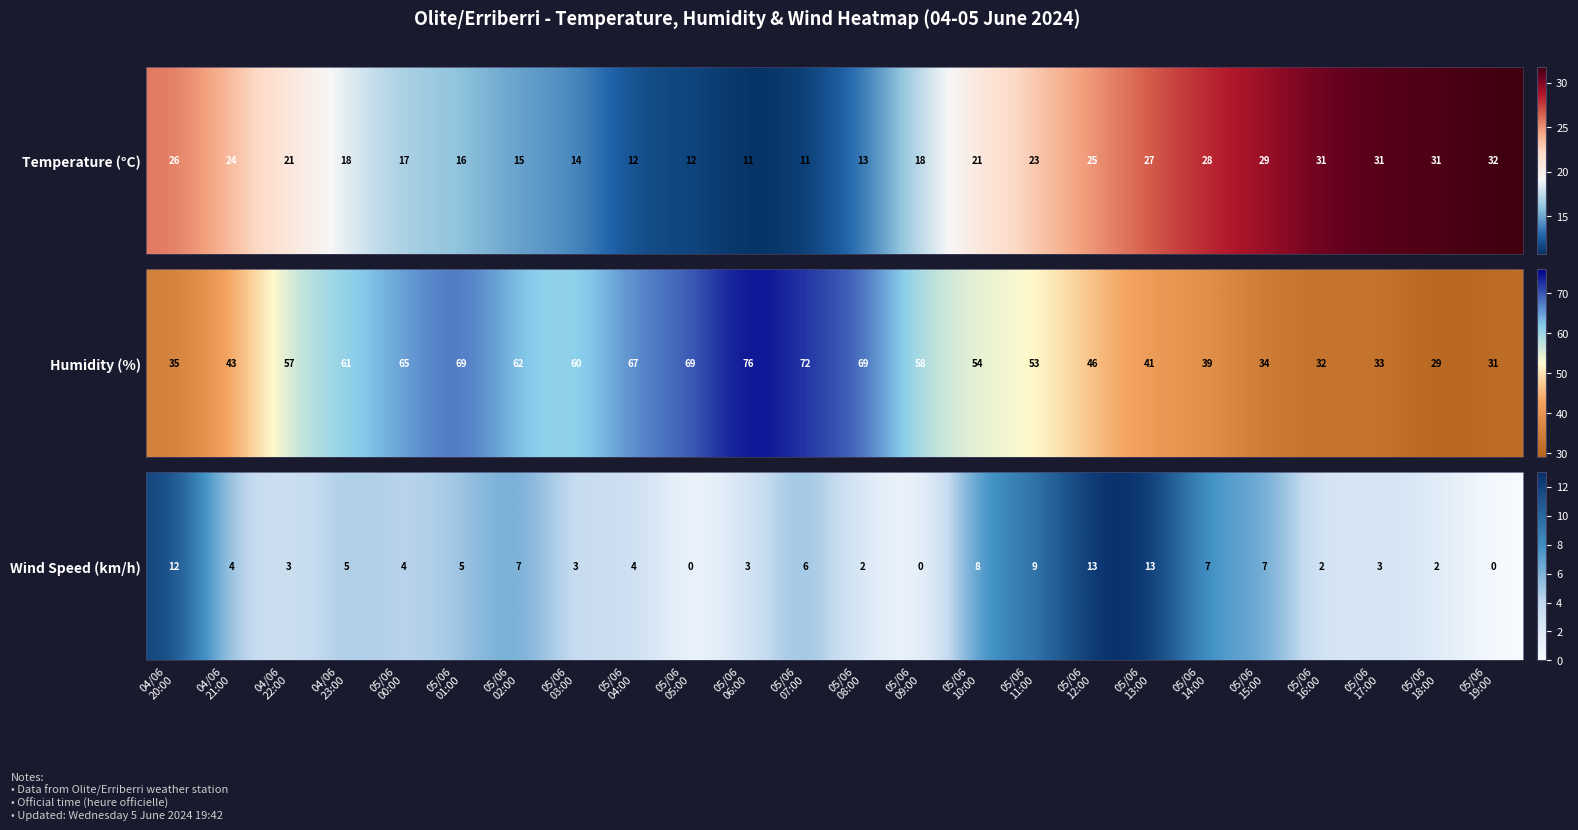

How many values exceed 4?

11